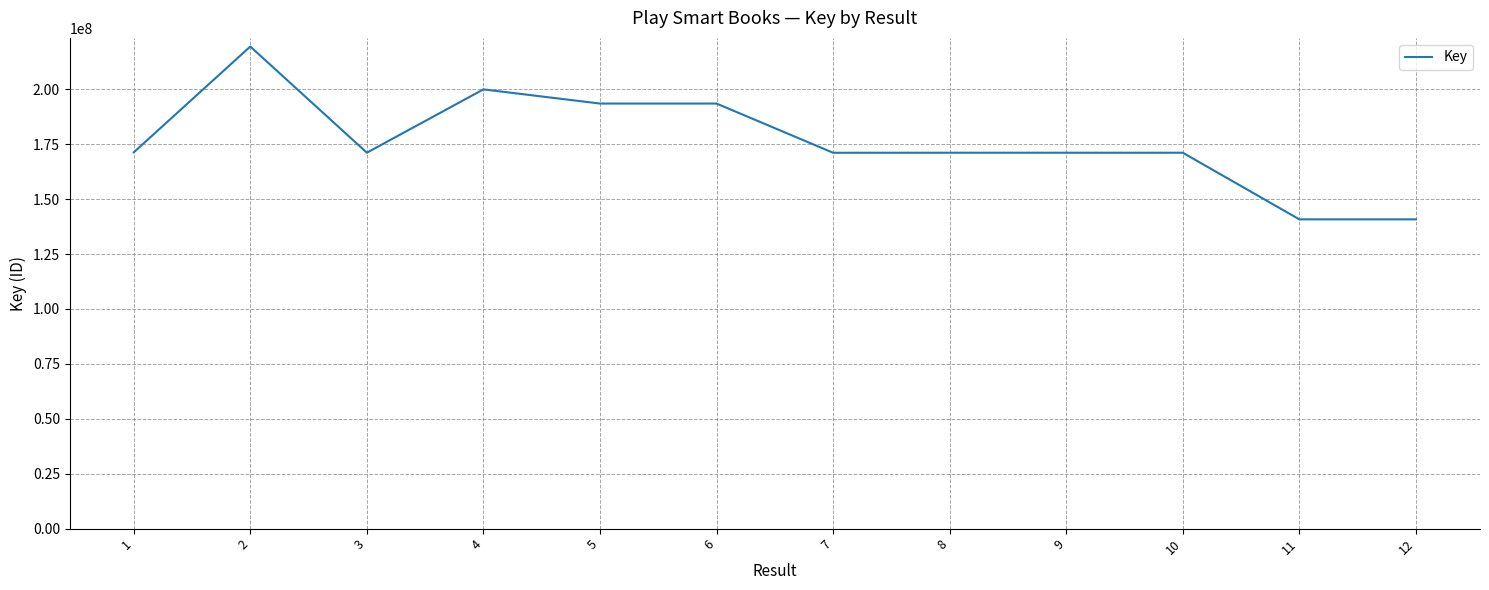

Which has a higher value, 5 or 9?

5